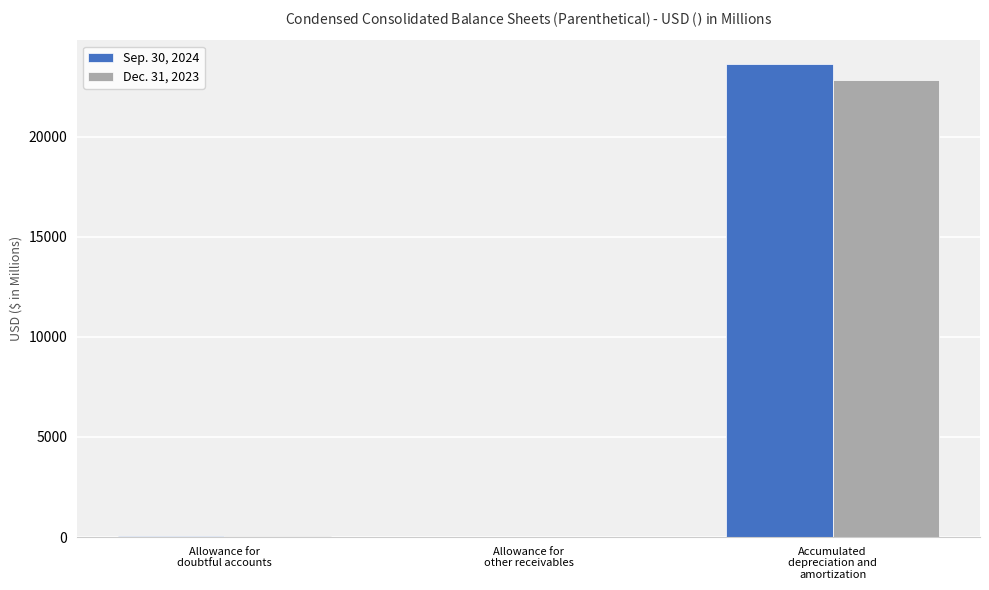

What is the maximum value shown in the chart?

23620